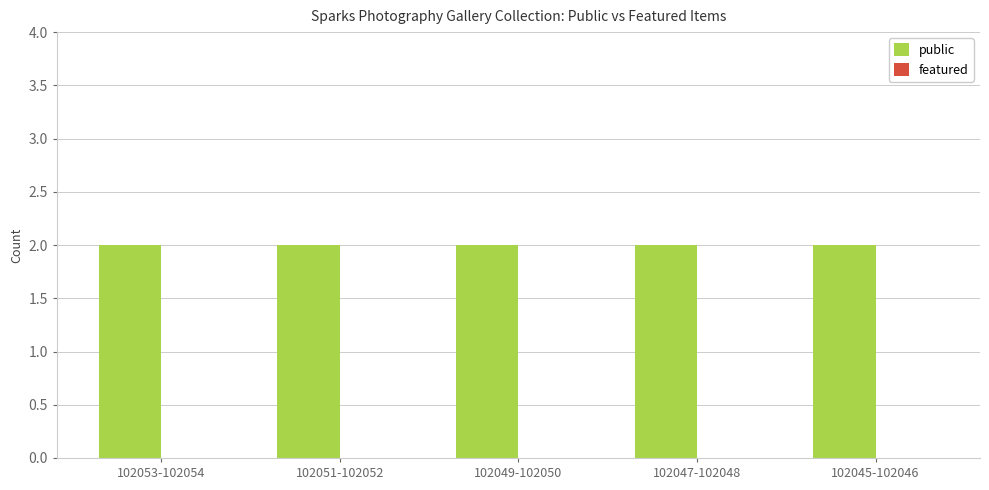

What is the total value across all series at 102053-102054?

2